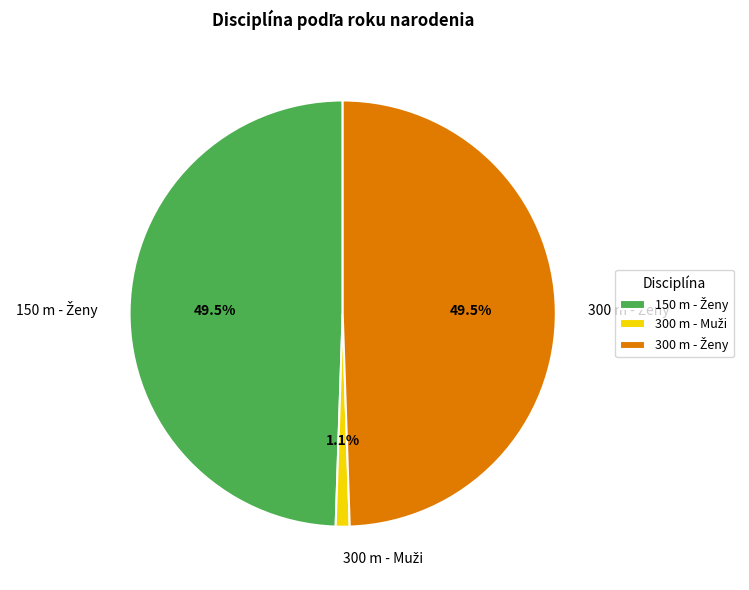

How many segments does this pie chart have?

3